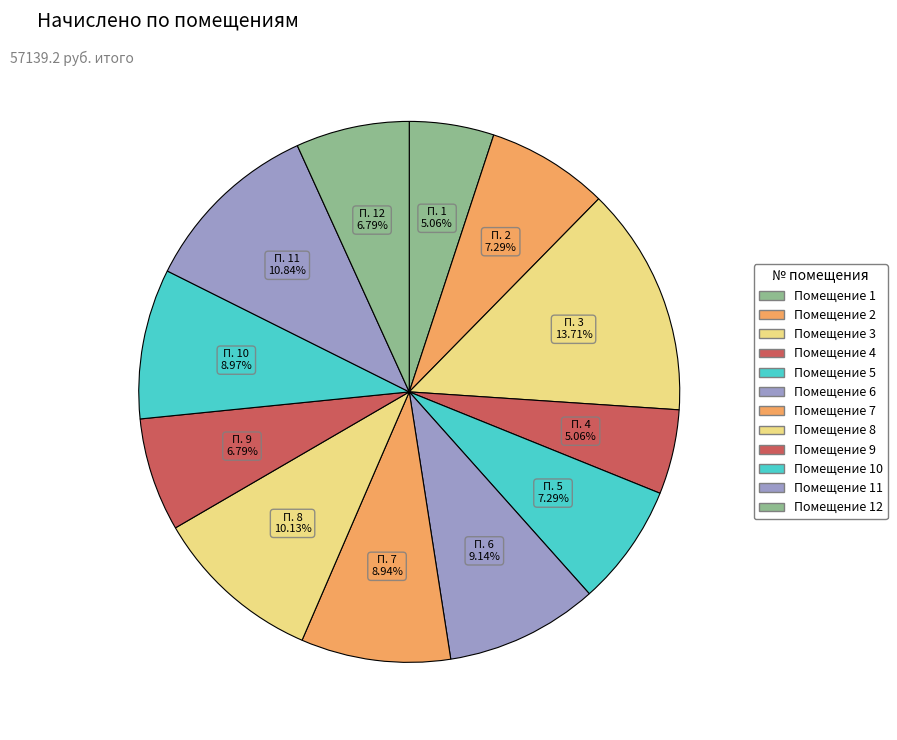

How many slices are in this pie chart?

12